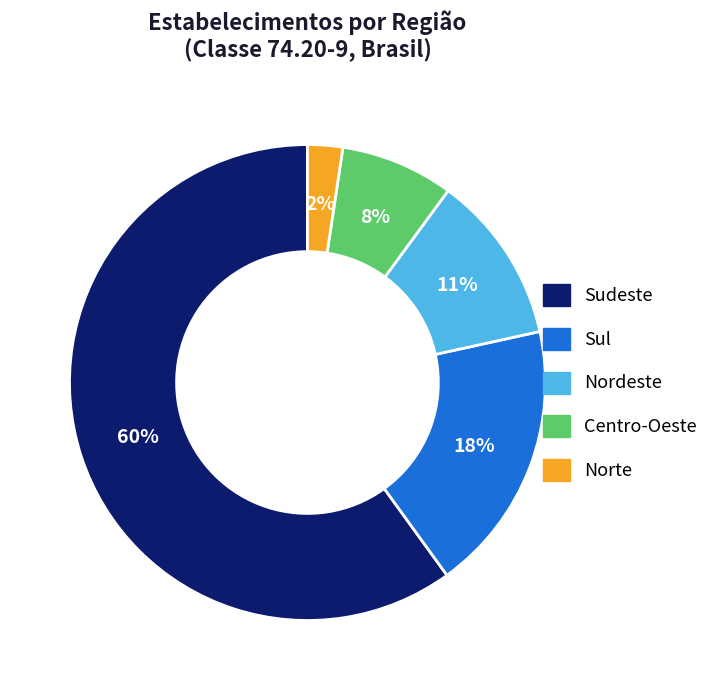

Do Sul and Norte together represent more than half of the pie?

No